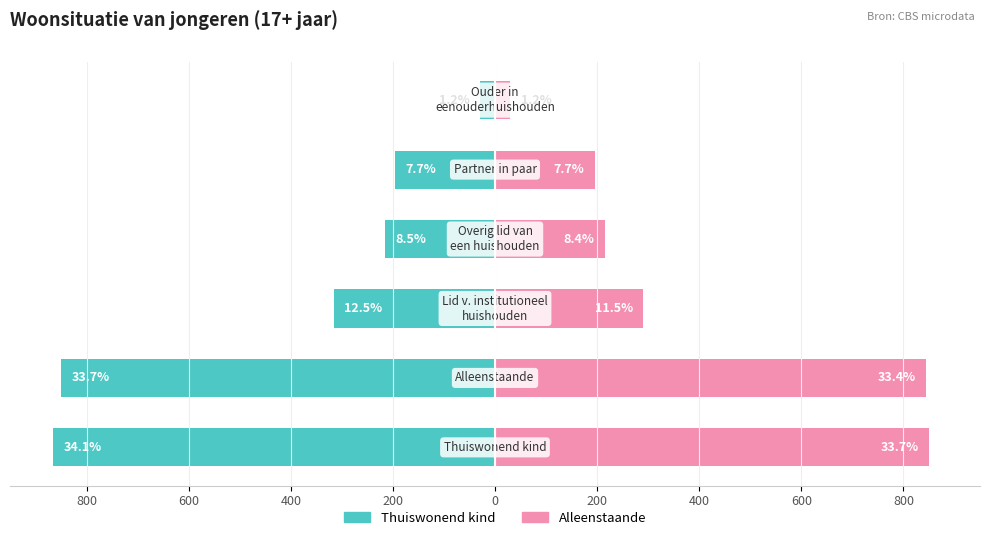

Reading right to left, transcribe all the data shown in this chart.

Thuiswonend kind: -30	-195	-215	-315	-850	-865
Alleenstaande: 30	195	215	290	845	850